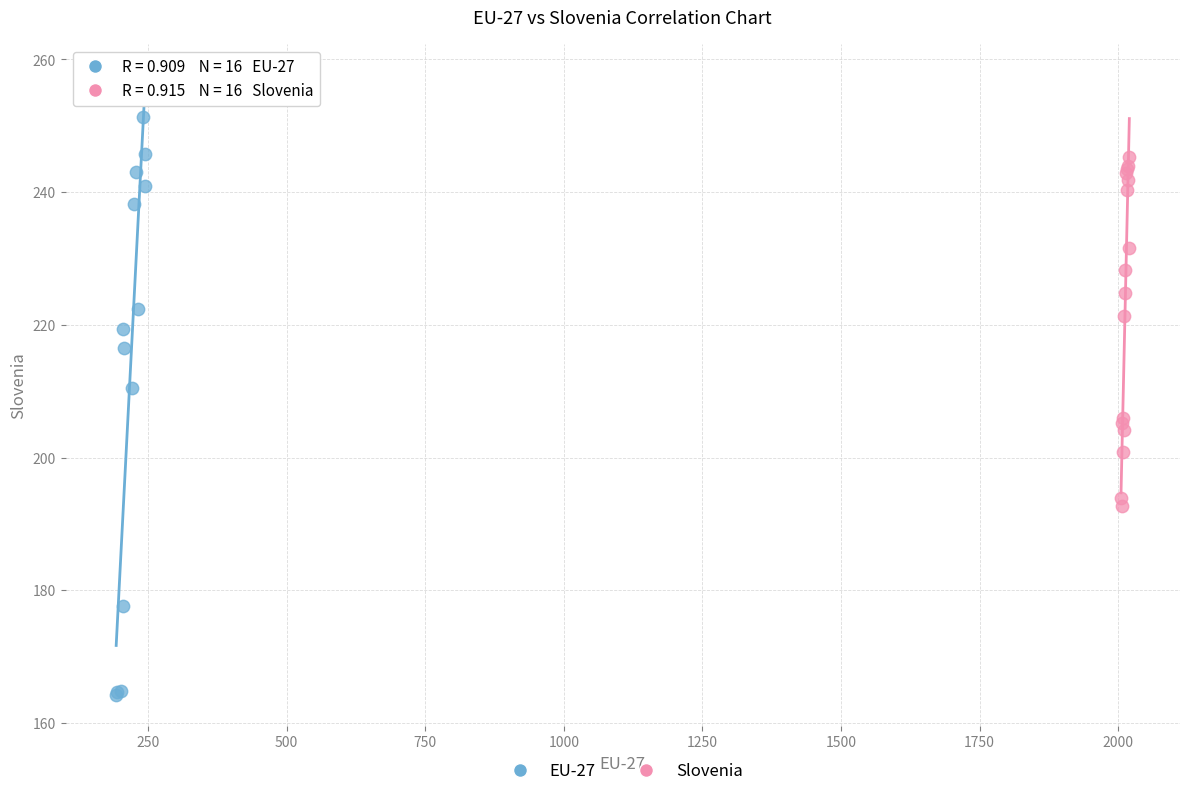

Which series has the widest spread of Y values?

EU-27